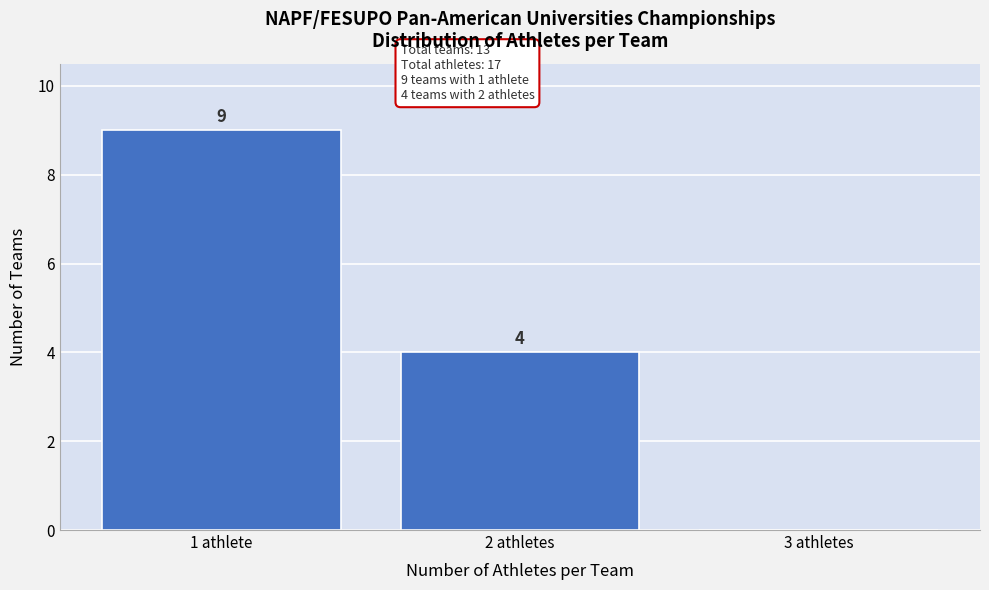

Reading right to left, transcribe all the data shown in this chart.

3 athletes=0	2 athletes=4	1 athlete=9